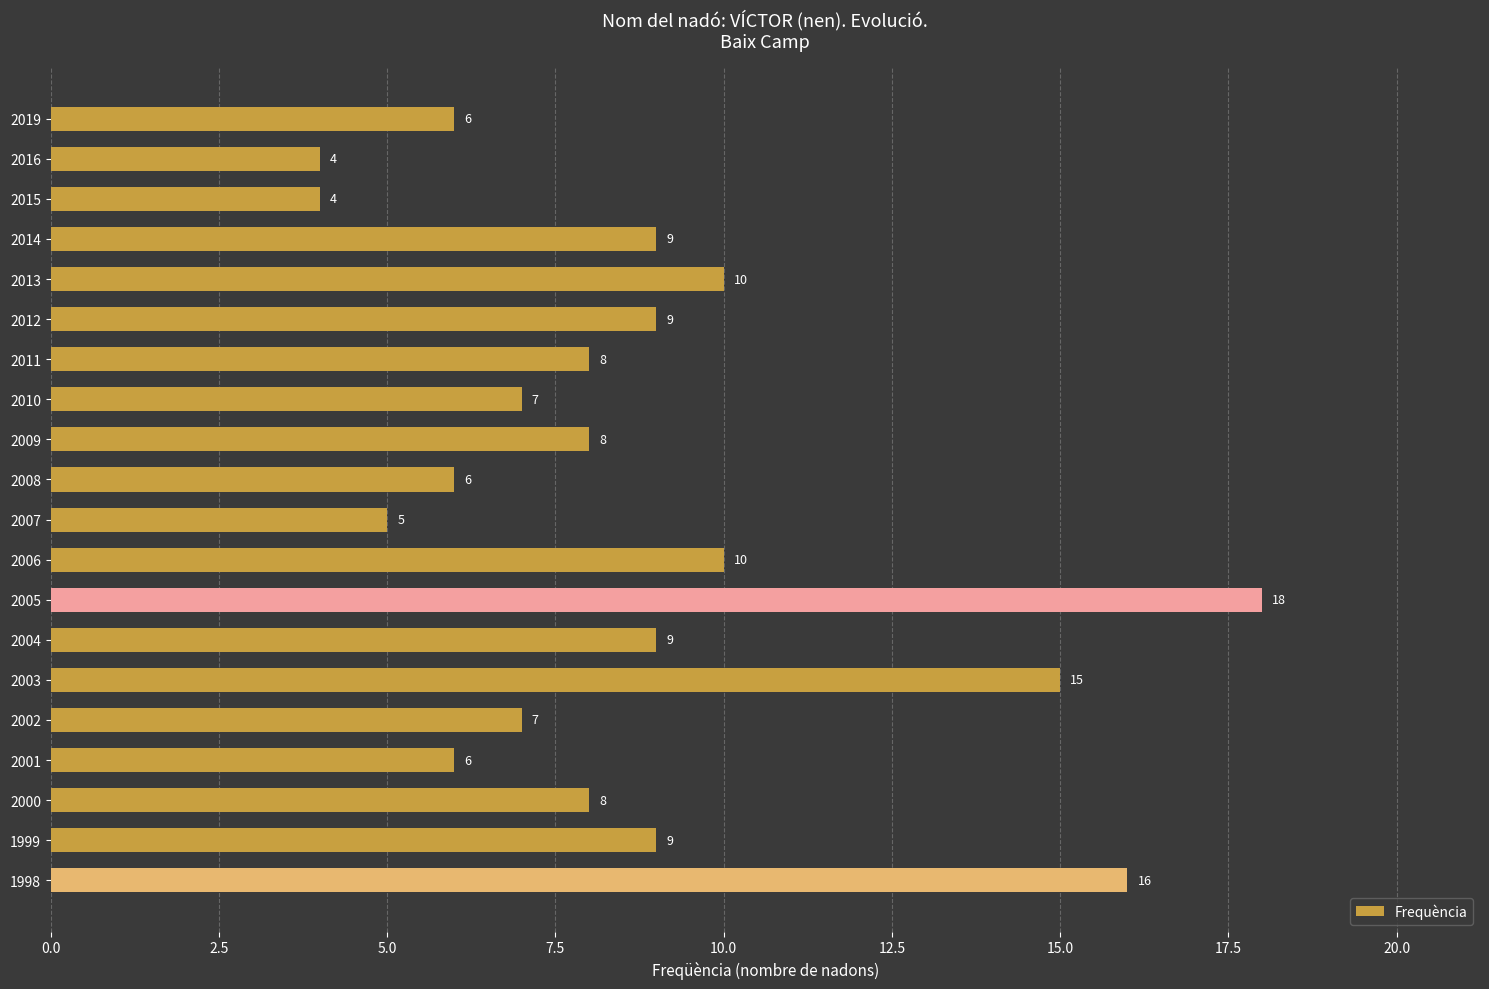

What is the greatest value displayed?

18